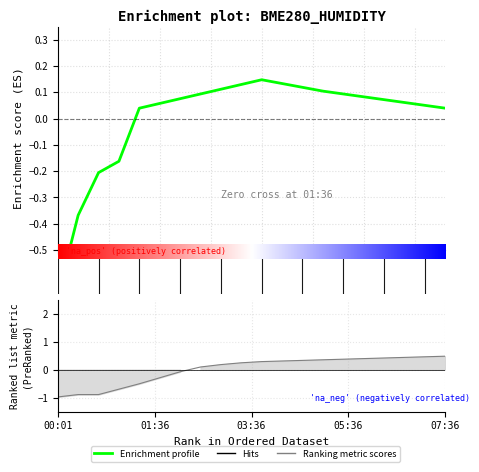

What position from the left is 07:12?

19